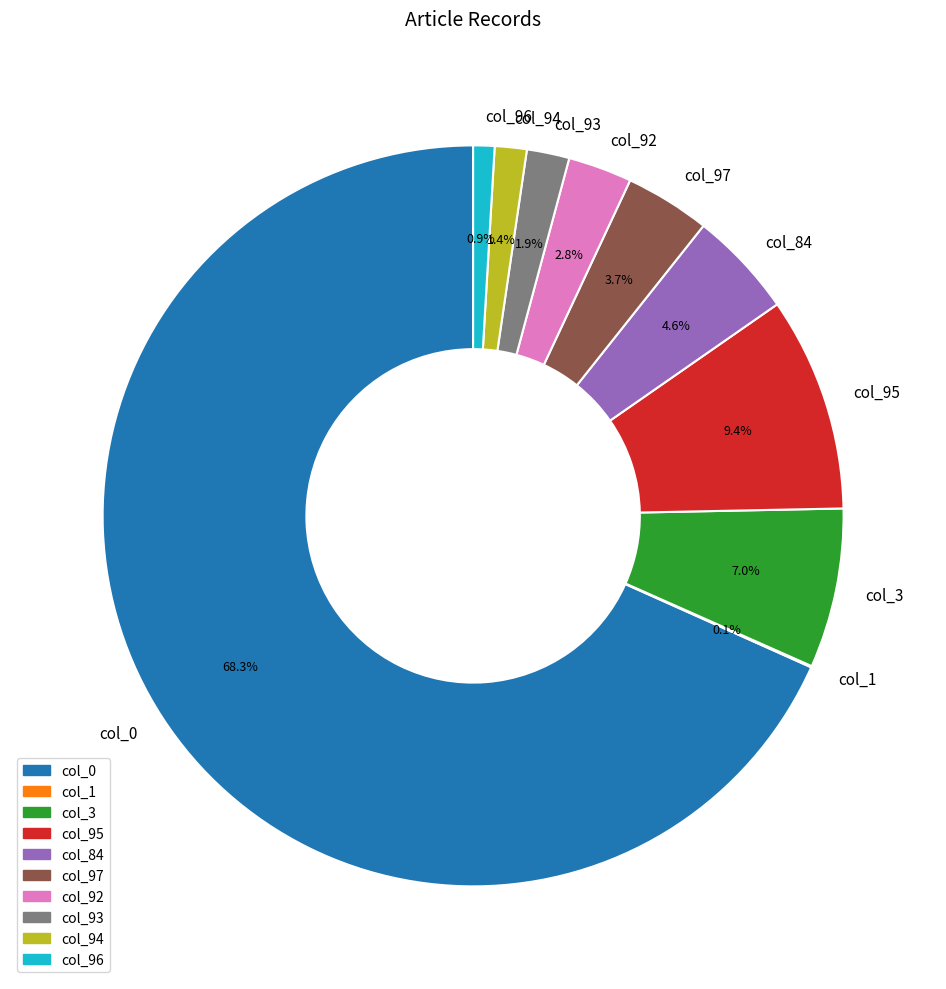

How much of the chart is everything except col_3?

93.0%